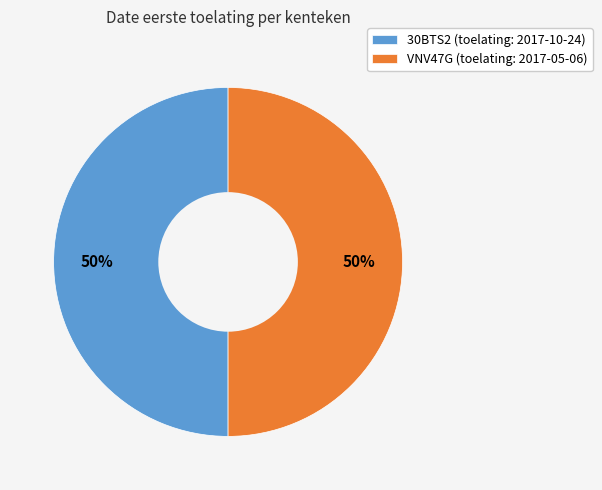

What percentage is the 30BTS2 slice, to the nearest percent?

50%